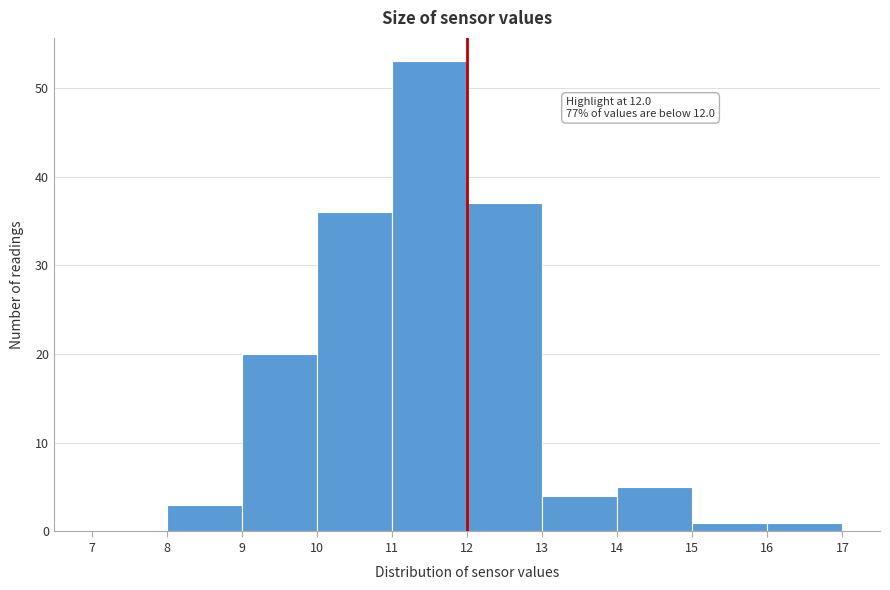

Over which range of the x-axis is the bar tallest?

11 to 12